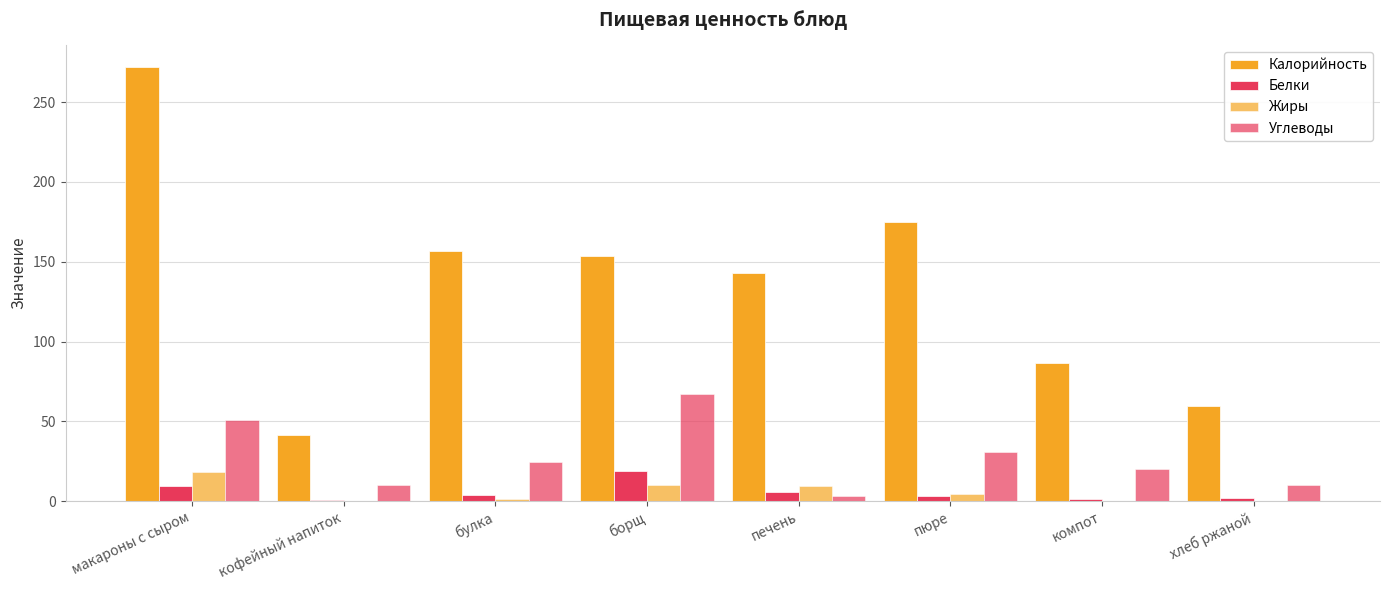

The value of Жиры at пюре is 5.9. True or false?

False